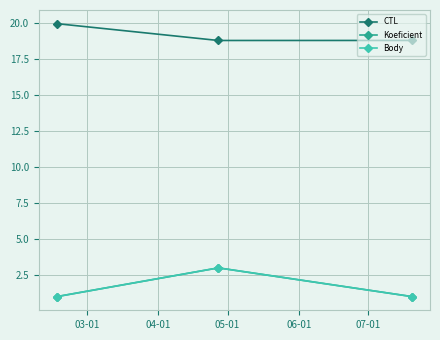

Which series has the largest total across all categories?

CTL